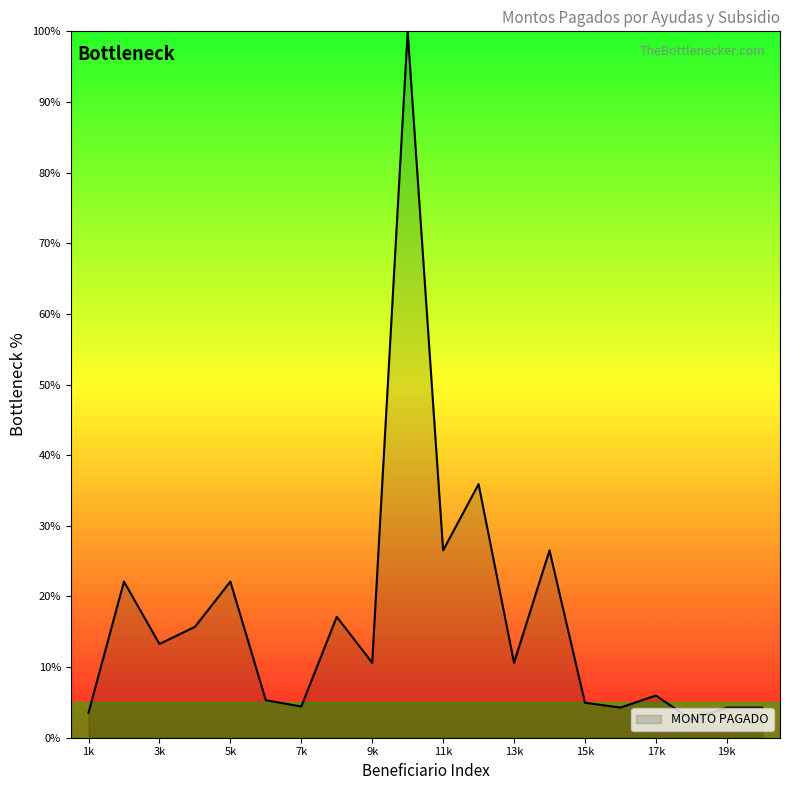

How many lines are shown in the chart?

1